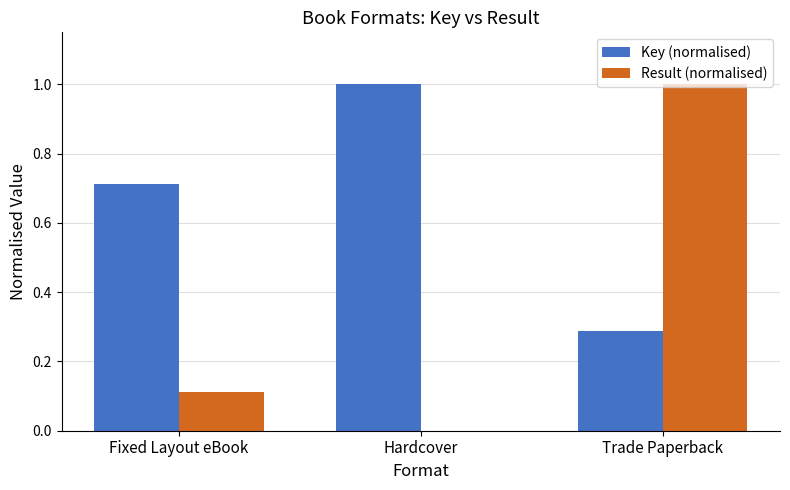

The value of Result (normalised) at Trade Paperback is 0.3. True or false?

False